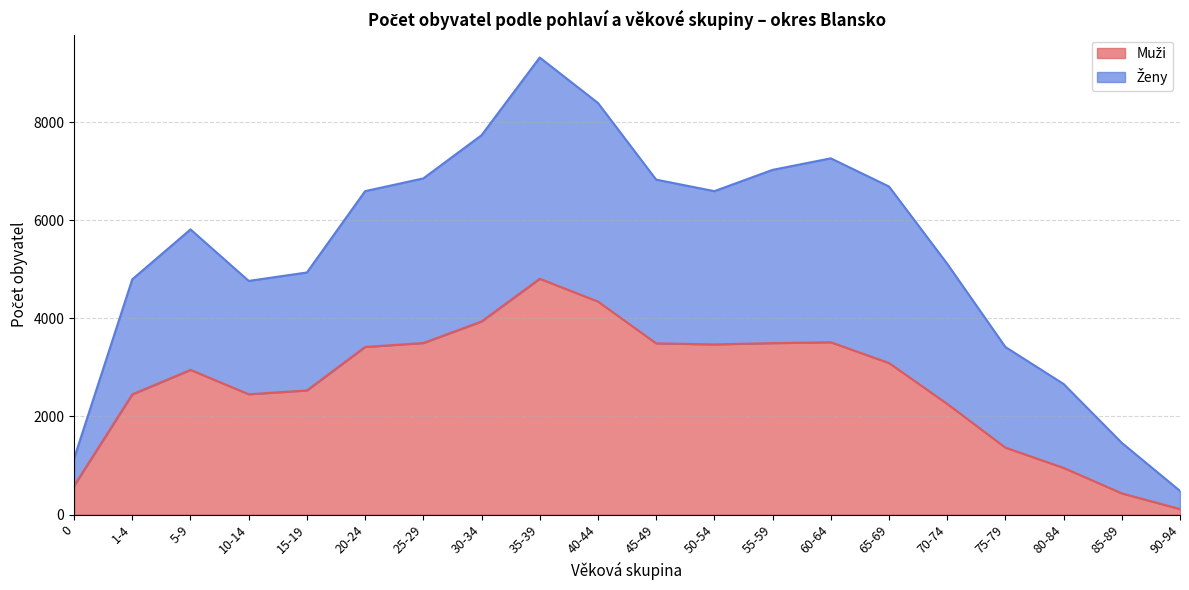

True or false: Ženy and Muži intersect in this chart.

False